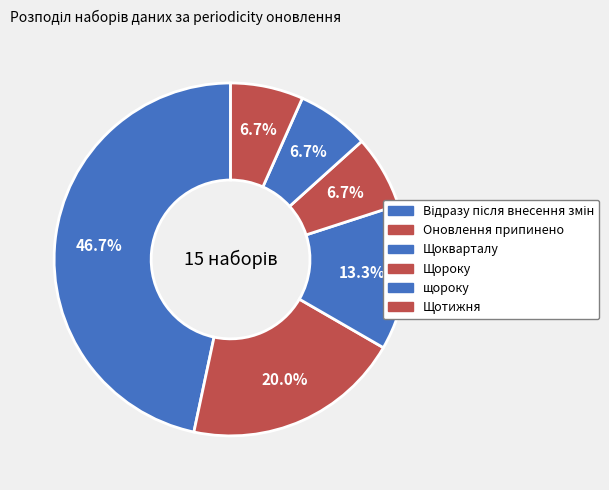

How many segments does this pie chart have?

6